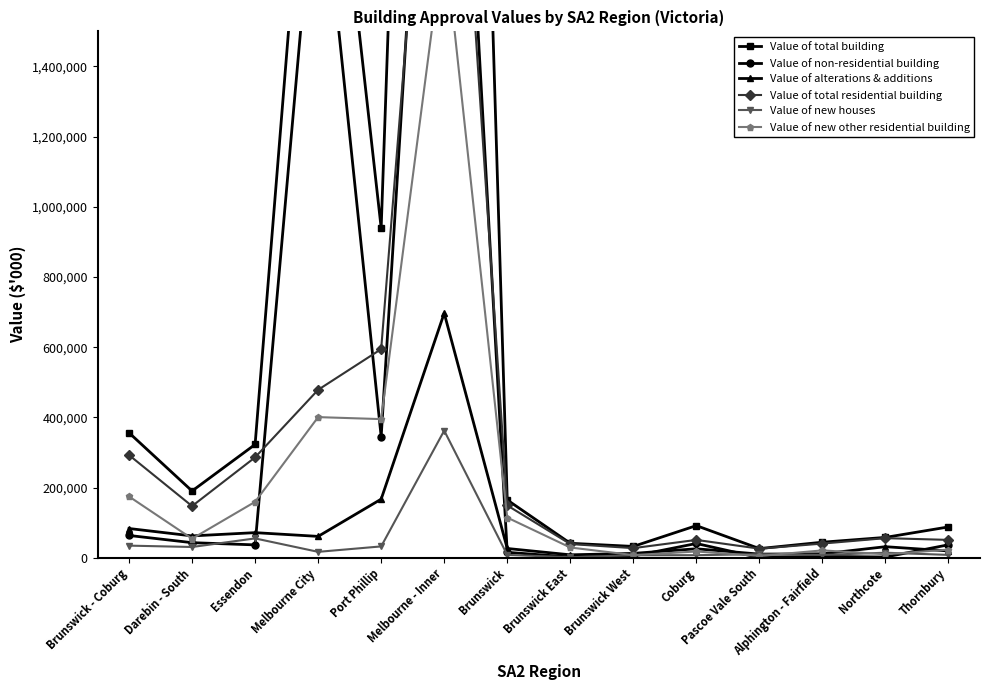

At which category is the sum across all series the highest?

Melbourne - Inner